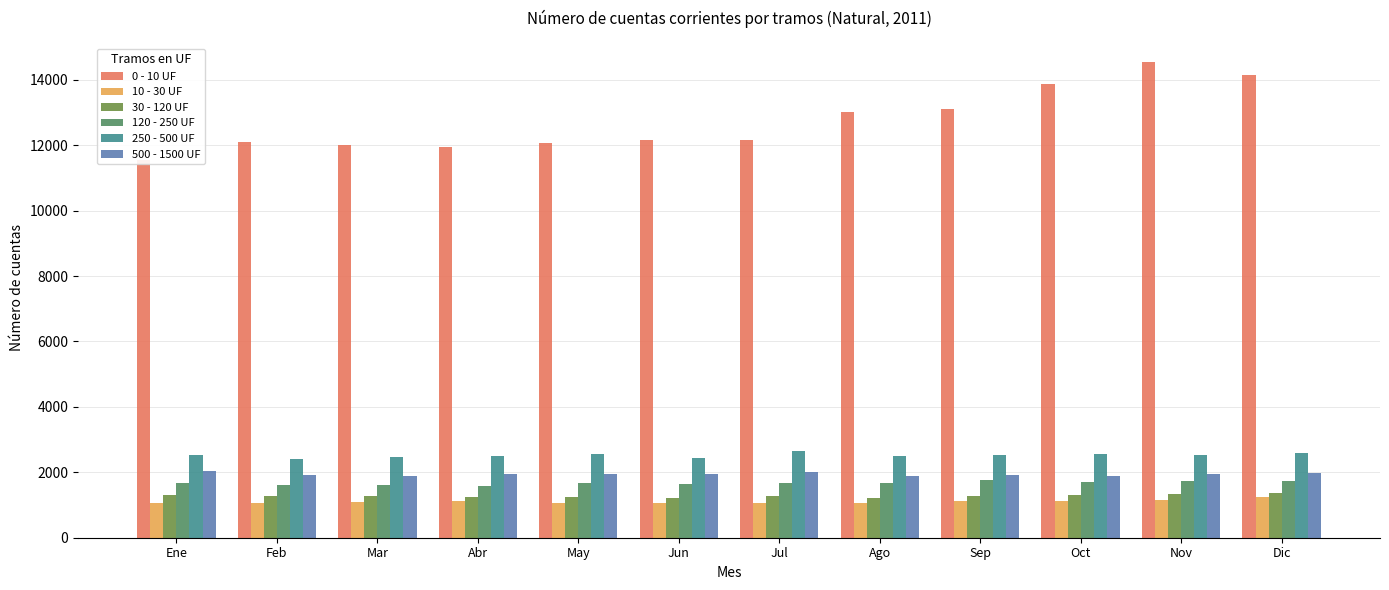

Where is 30 - 120 UF nearest to the value 1294?

Sep